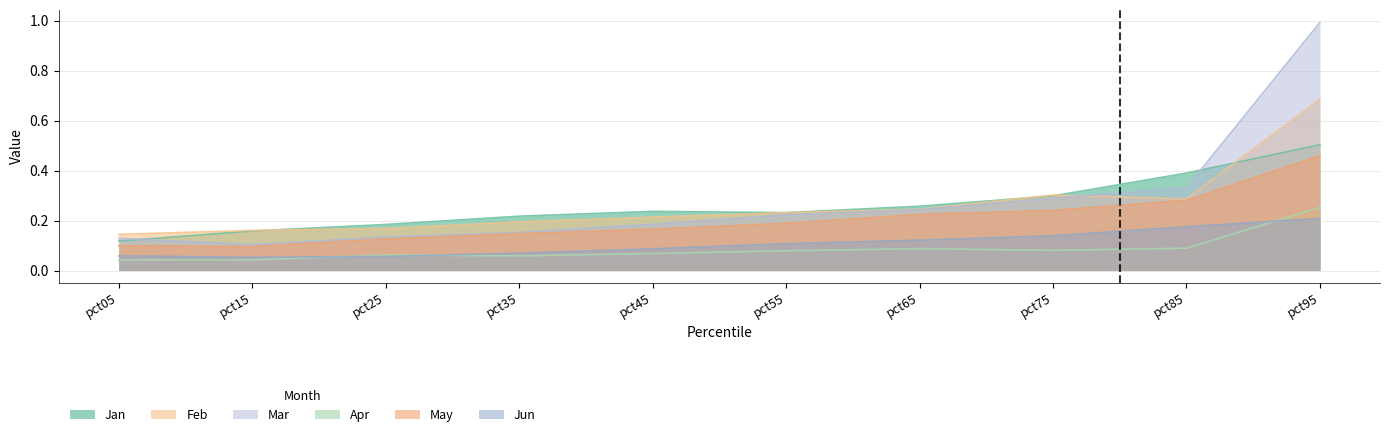

Is the value of Mar at pct85 greater than the value of Feb at pct85?

Yes